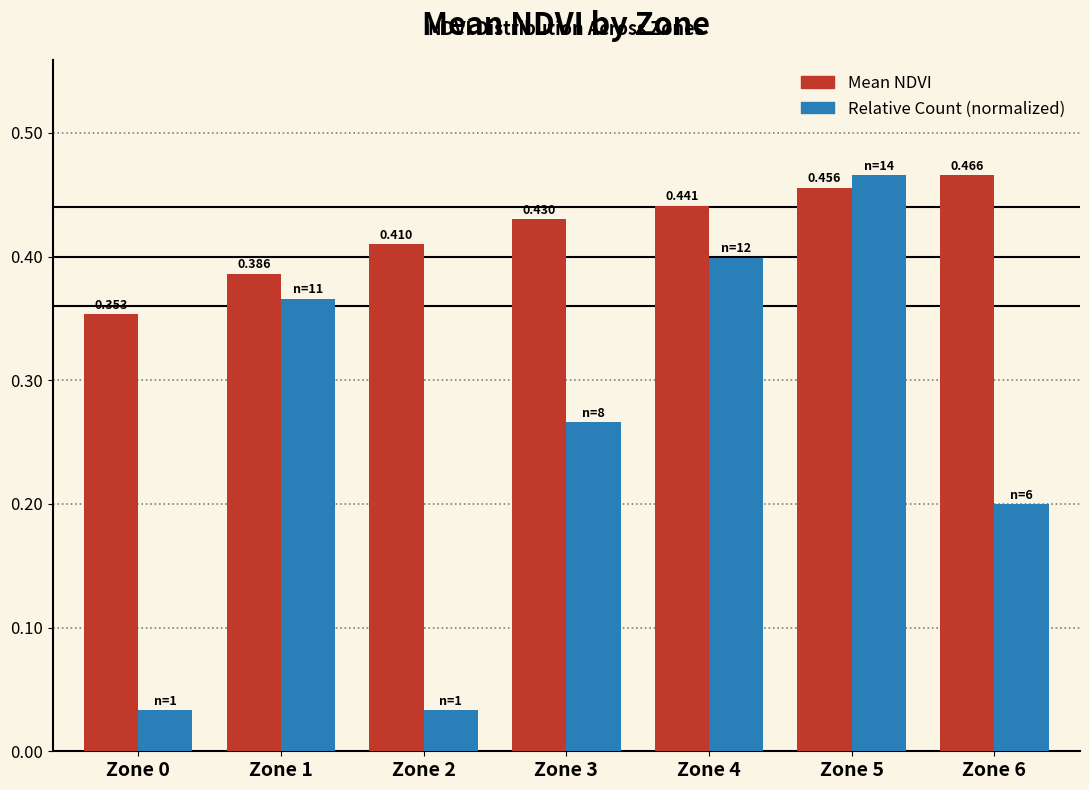

Which series has the largest range (max minus min)?

Relative Count (normalized)